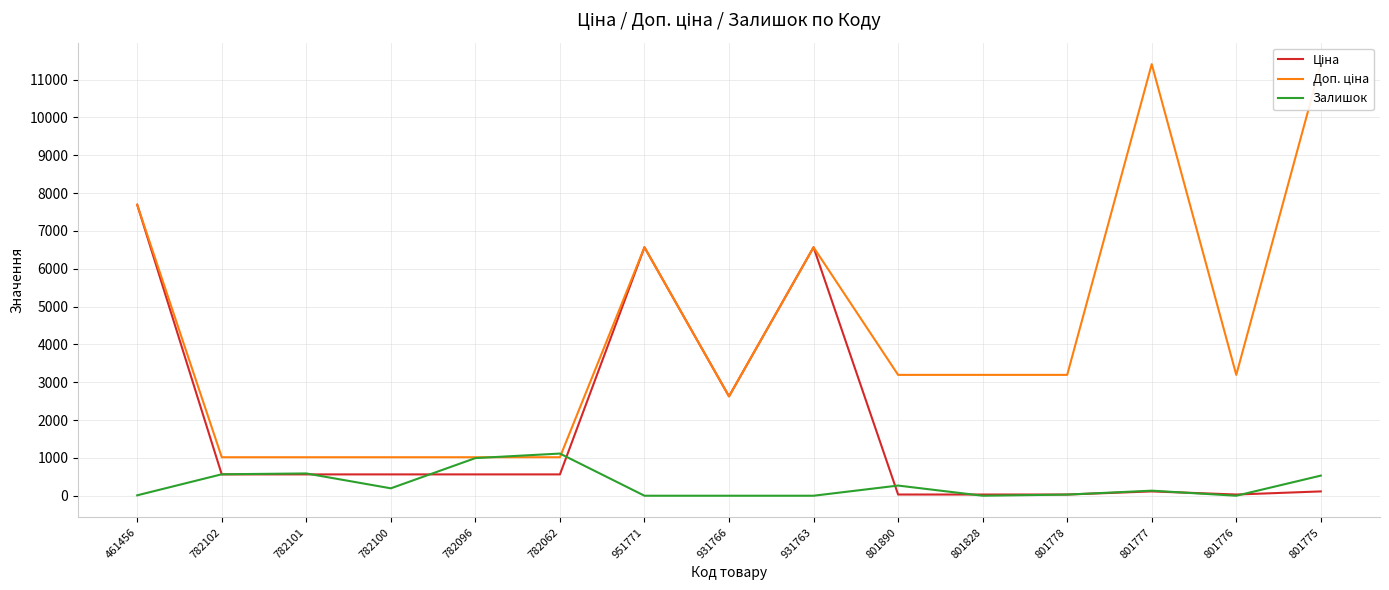

The value of Ціна at 782100 is 564.0. True or false?

True